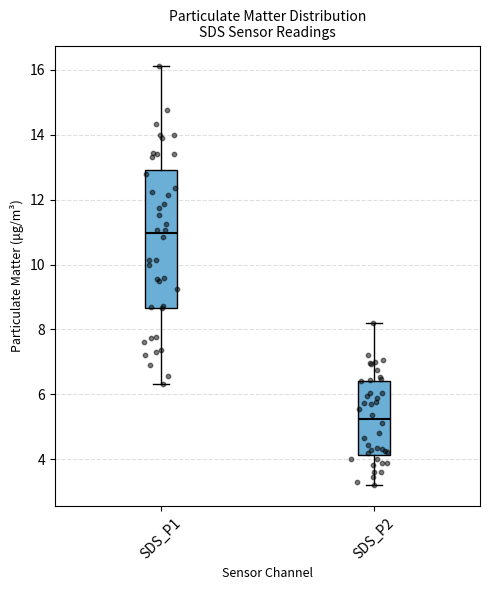

Which box's median line is the highest?

SDS_P1